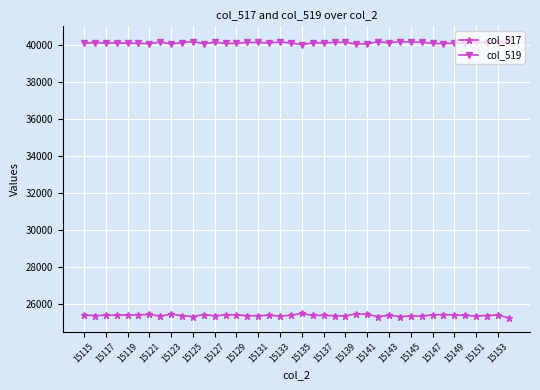

What are all the series names shown in the legend?

col_517, col_519